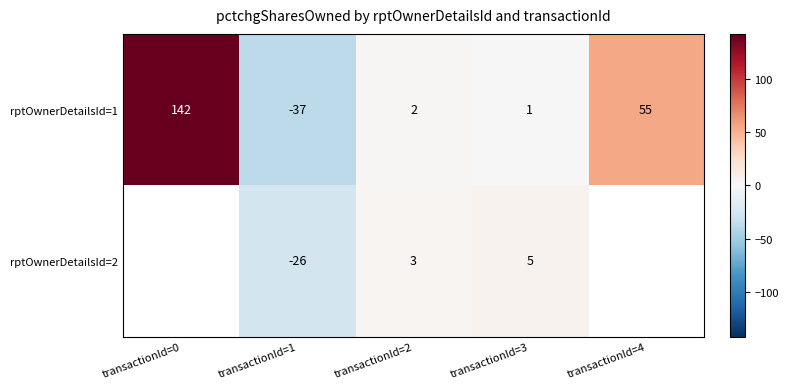

What is the sum of all rptOwnerDetailsId=1 values?

163